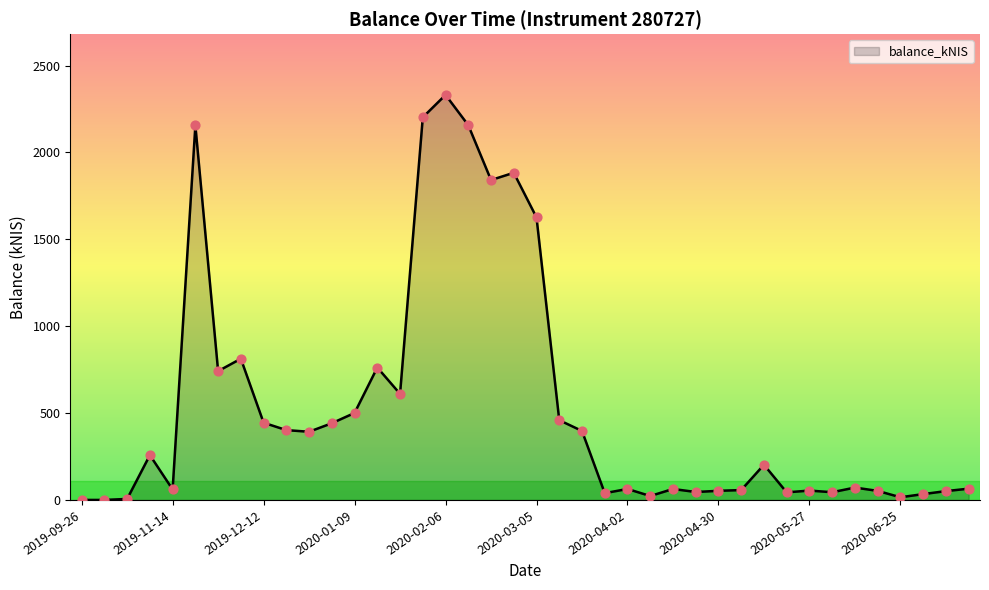

What is the maximum value shown in the chart?

2331.0